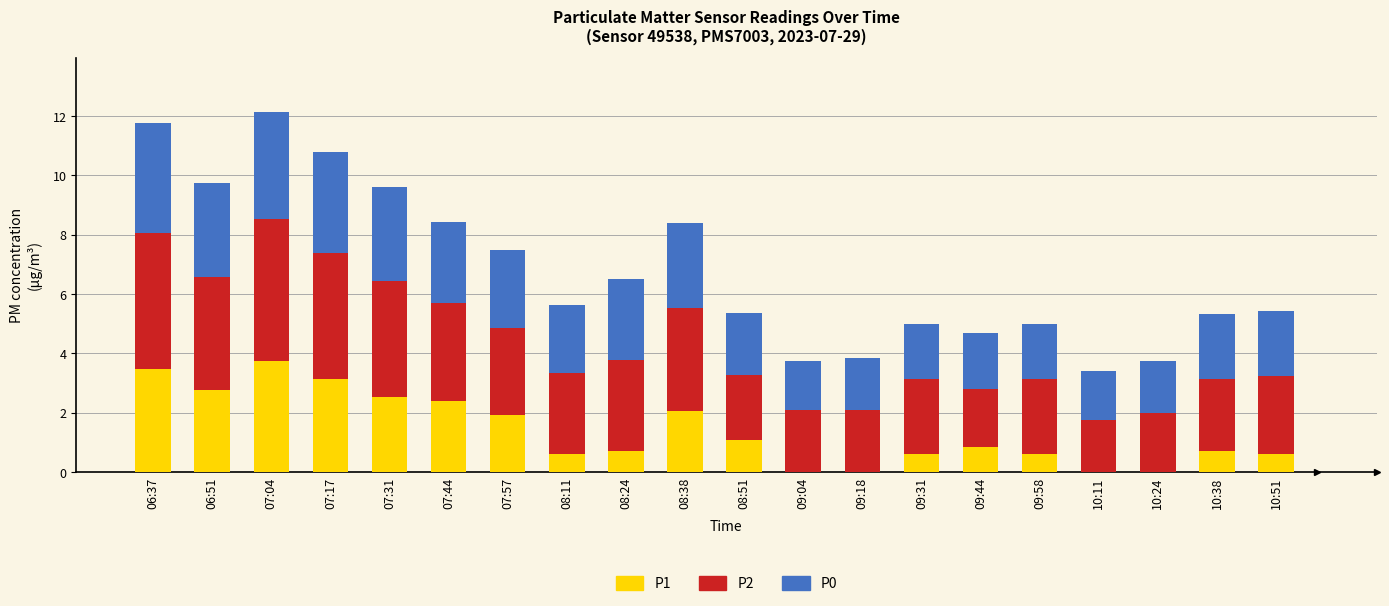

What is the sum of all P1 values?

27.8